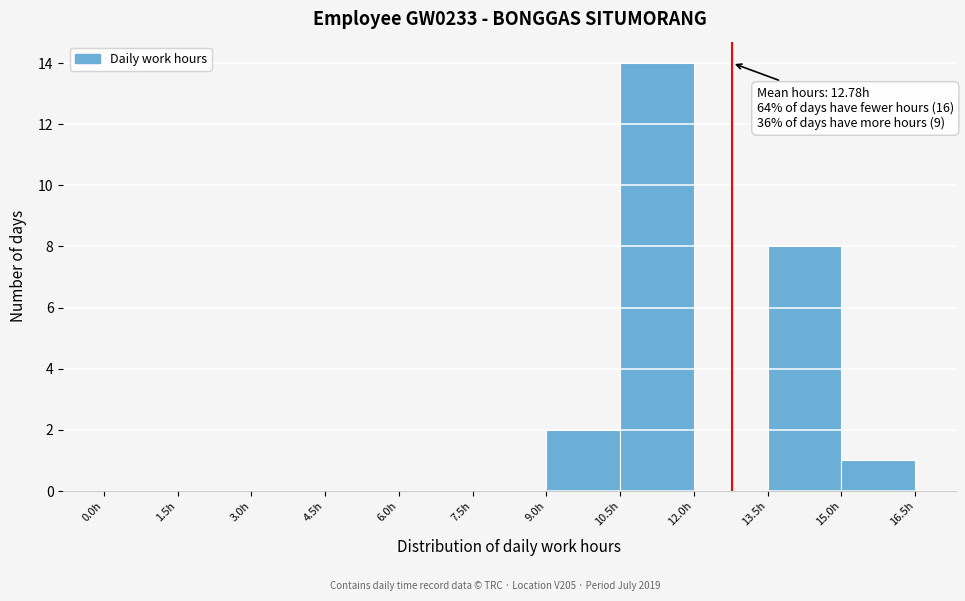

Which range on the x-axis has the tallest bar?

10.5 to 12.0